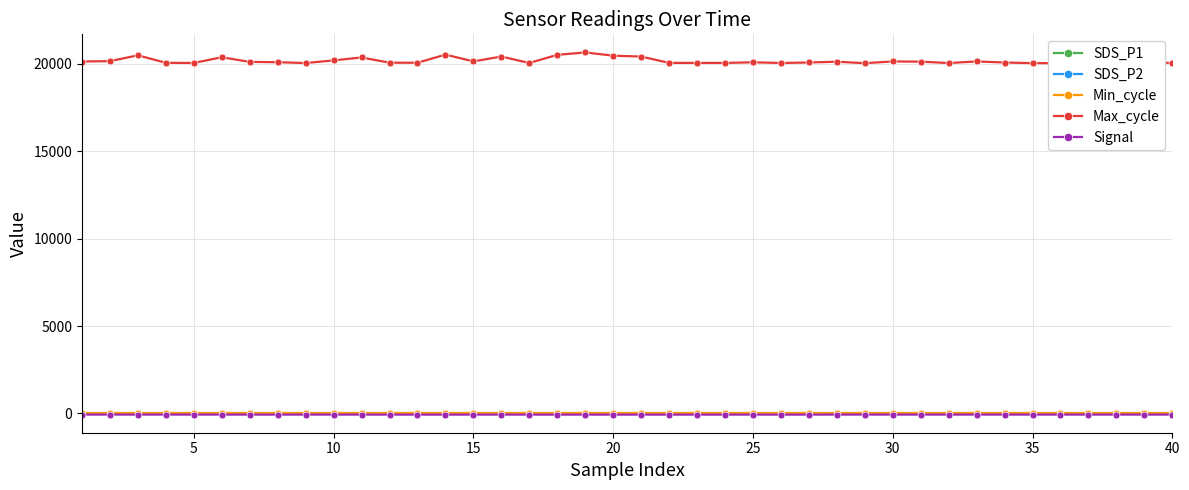

How many distinct data groups are displayed?

5